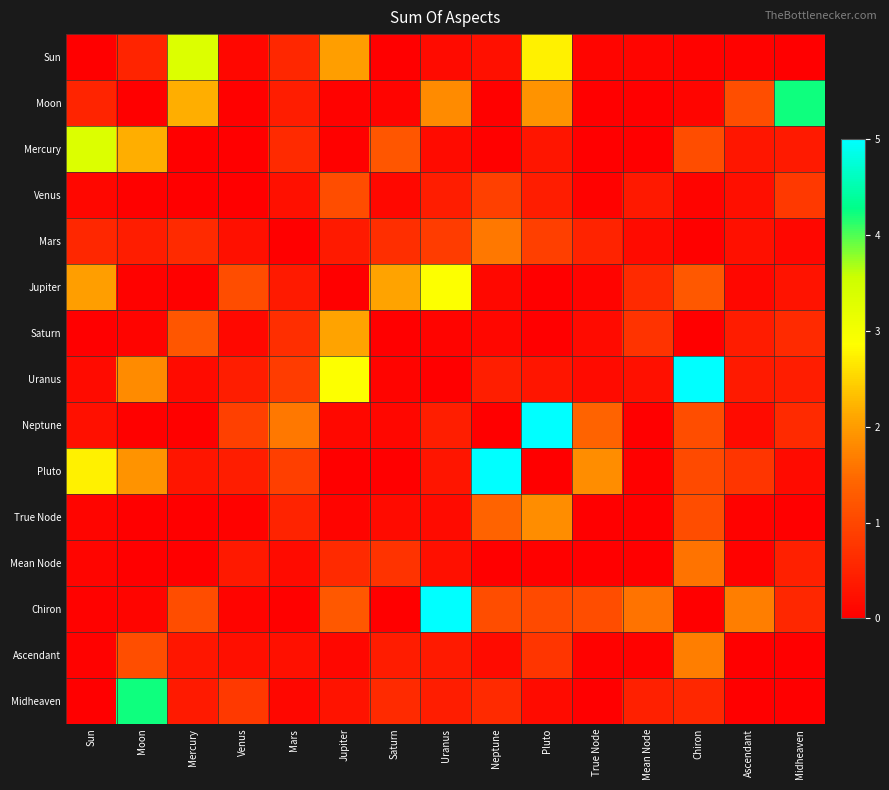

Which series changed the most between Moon and True Node?

Midheaven